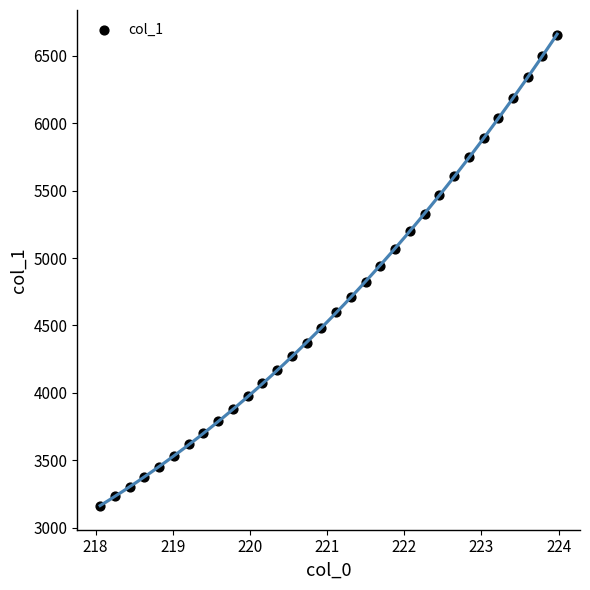

What is the range of Y values (max minus min)?

3491.3